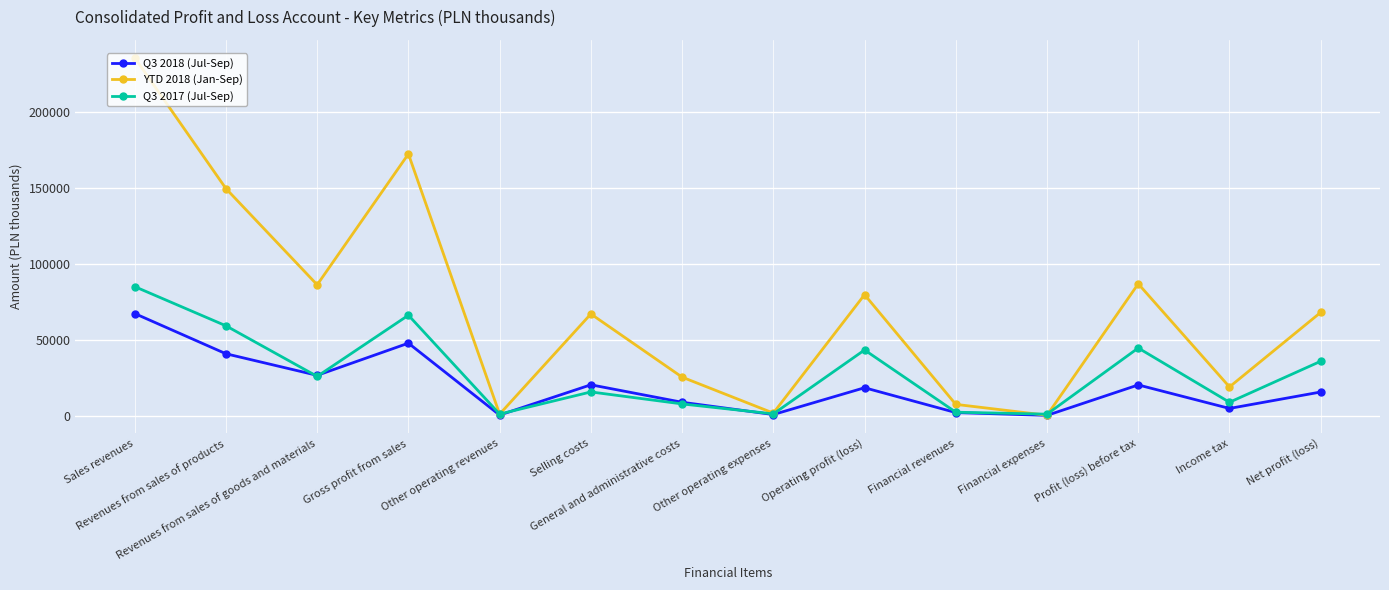

Rank the series by their average value, from highest to lowest.

YTD 2018 (Jan-Sep), Q3 2017 (Jul-Sep), Q3 2018 (Jul-Sep)